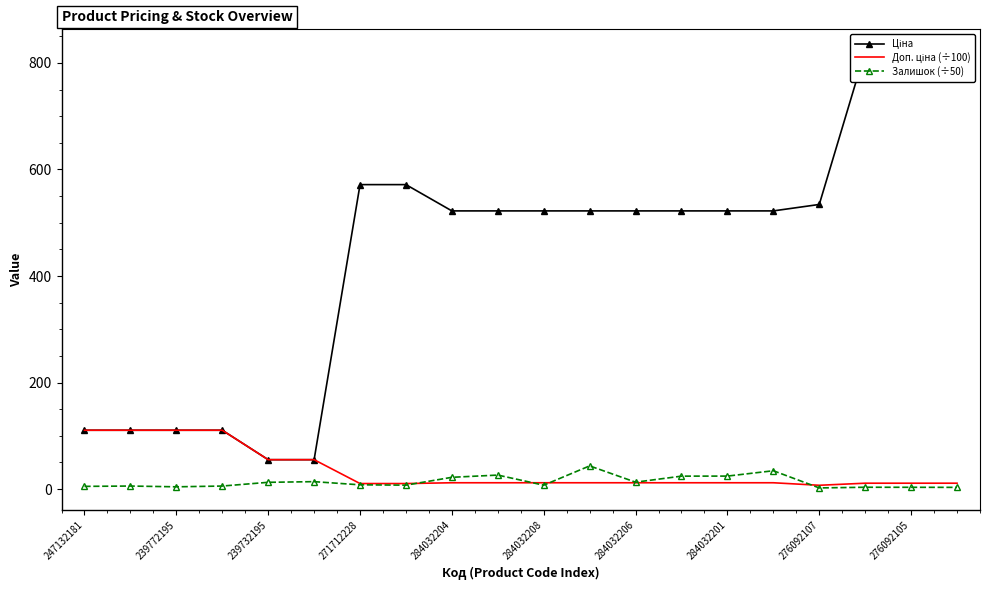

Which series has the largest total across all categories?

Ціна